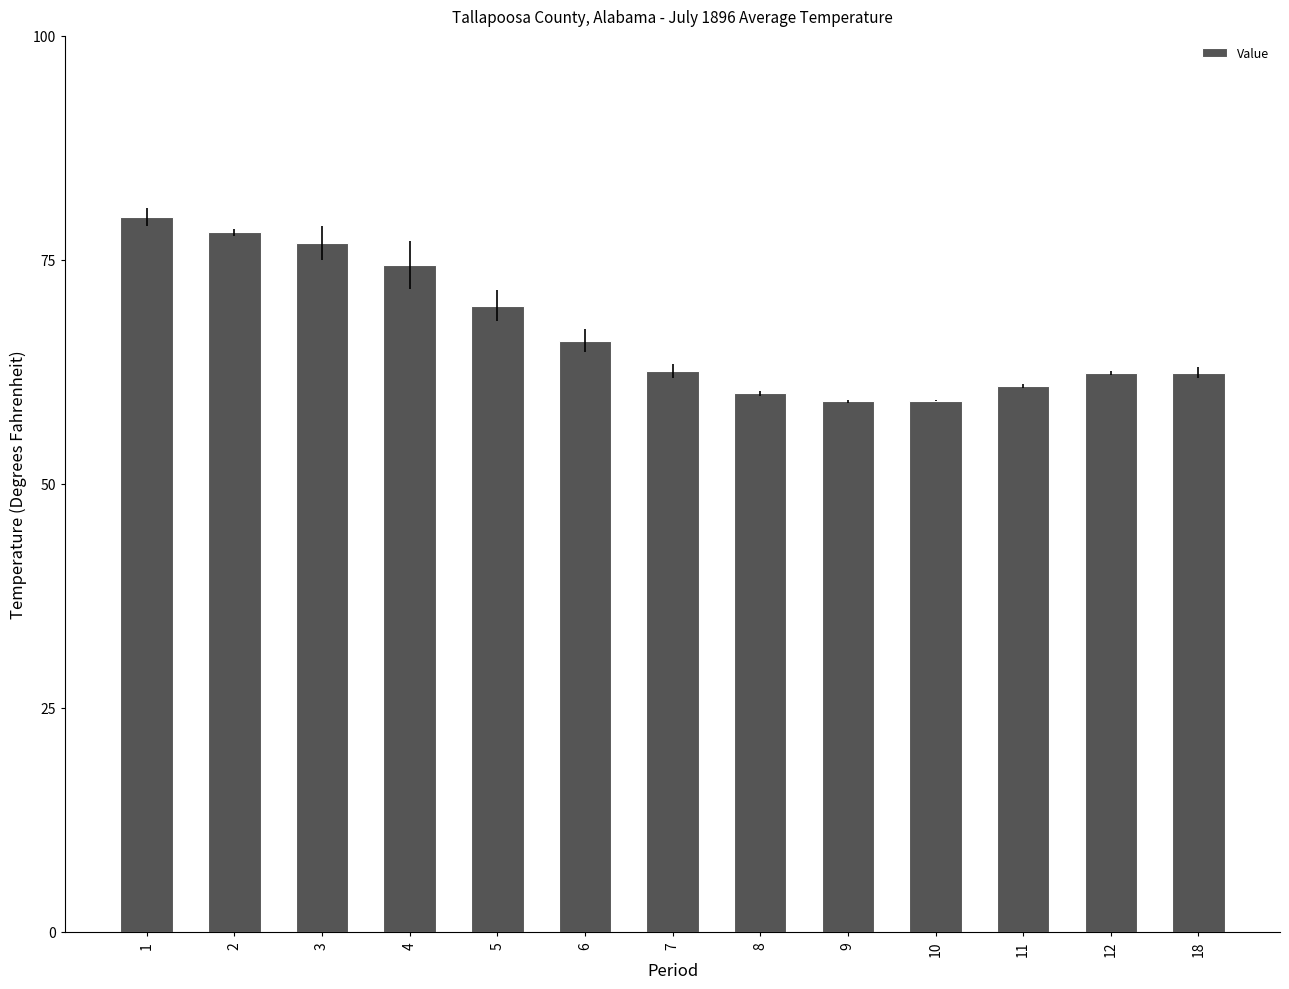

Are the bars grouped side by side (vs. stacked)?

No